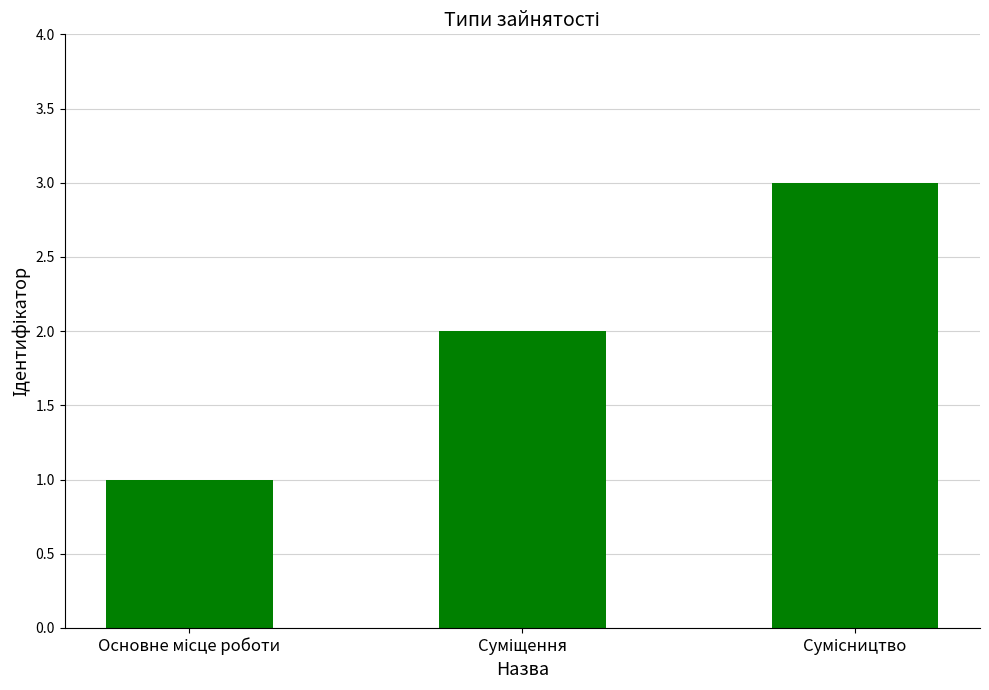

What is the sum of all values?

6